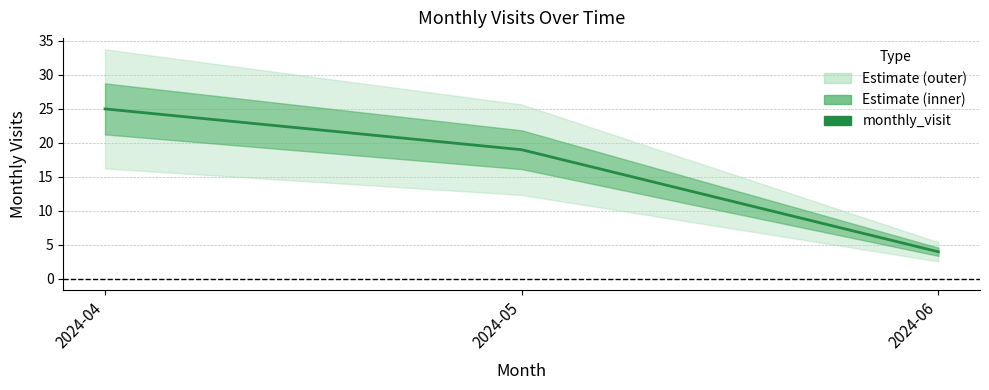

How many lines are shown in the chart?

1